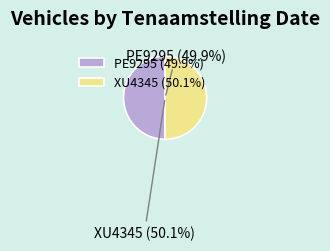

To the nearest percent, what portion does XU4345 represent?

50%